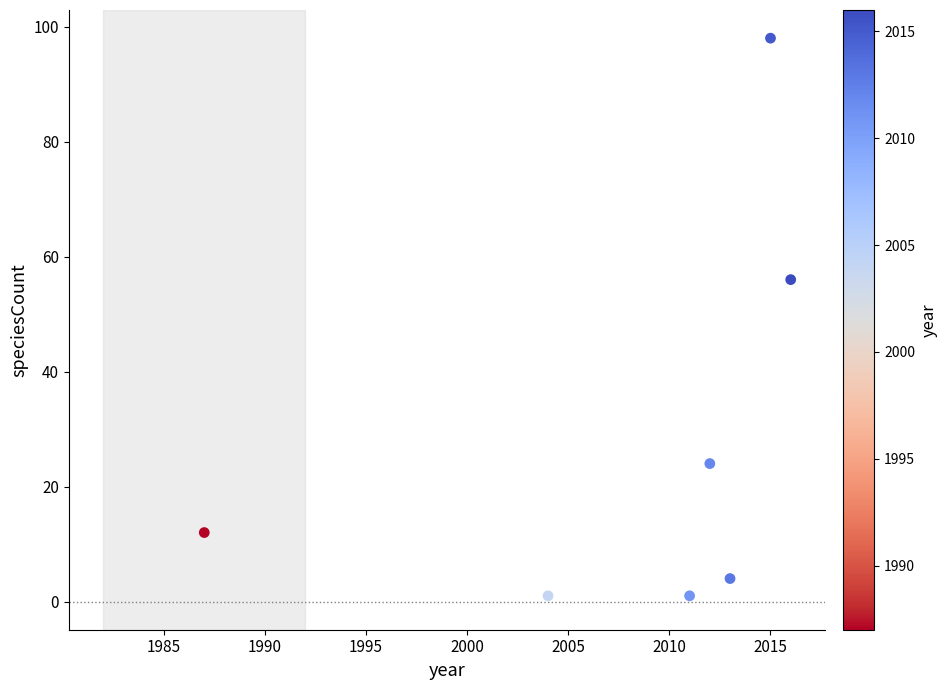

What Y value in the scatter plot is closest to 49?

56